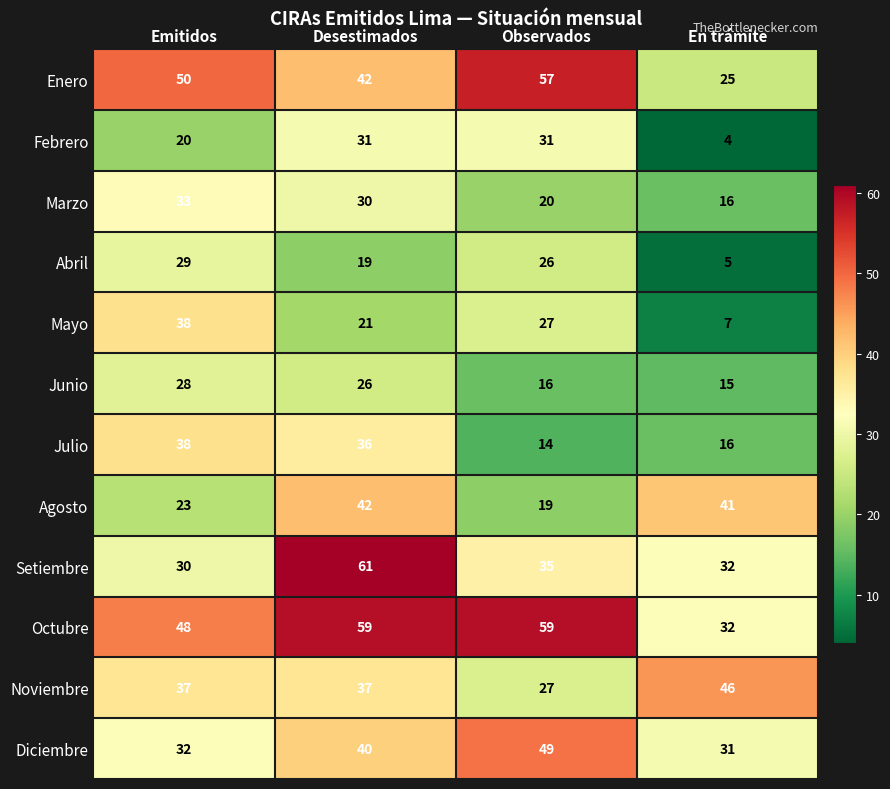

Which series has the largest range (max minus min)?

Enero